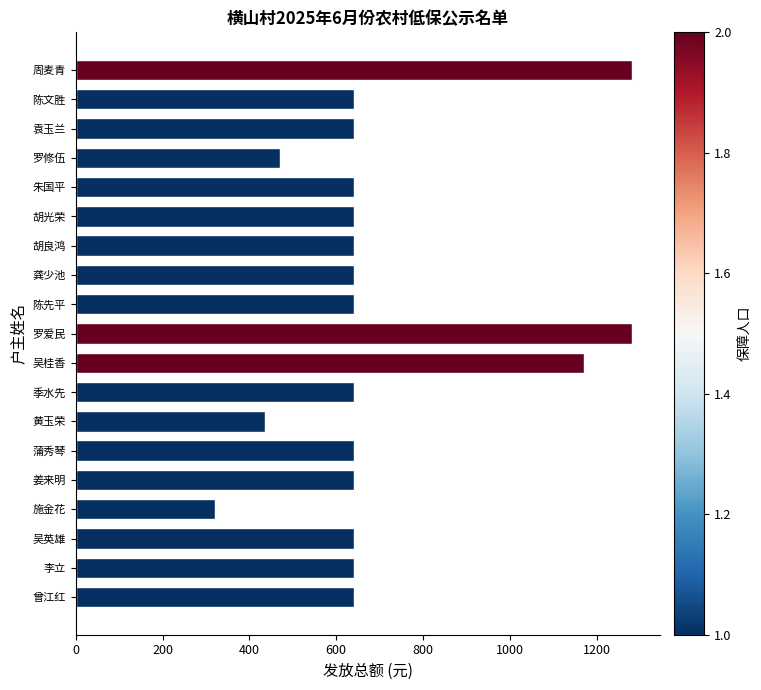

Reading bottom to top, extract all data points from this chart.

641	641	641	320	641	641	435	641	1171	1282	641	641	641	641	641	470	641	641	1282